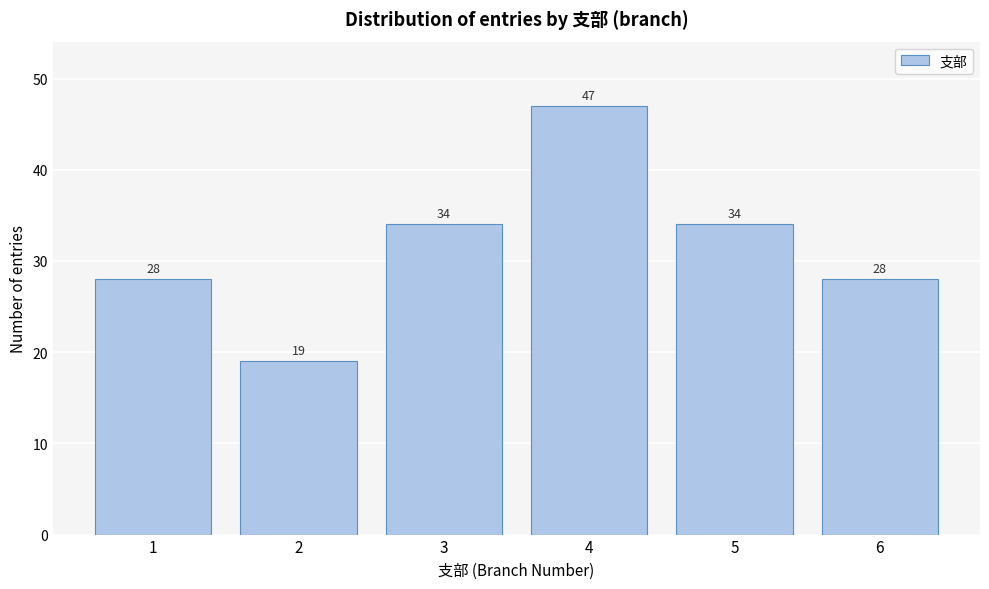

Reading left to right, extract all data points from this chart.

28	19	34	47	34	28